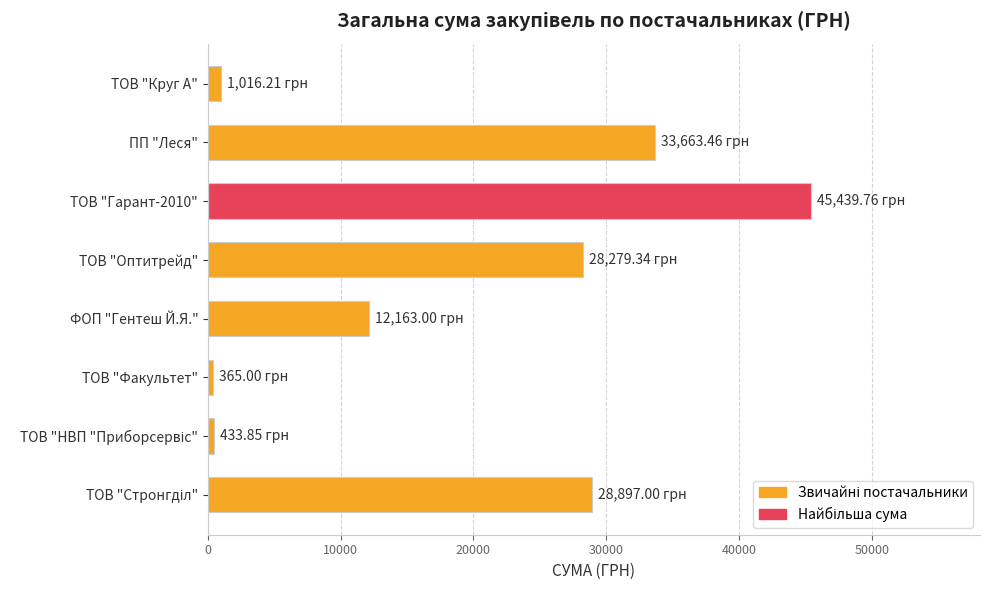

What is the difference between the values at ТОВ "Оптитрейд" and ТОВ "Гарант-2010"?

17160.4